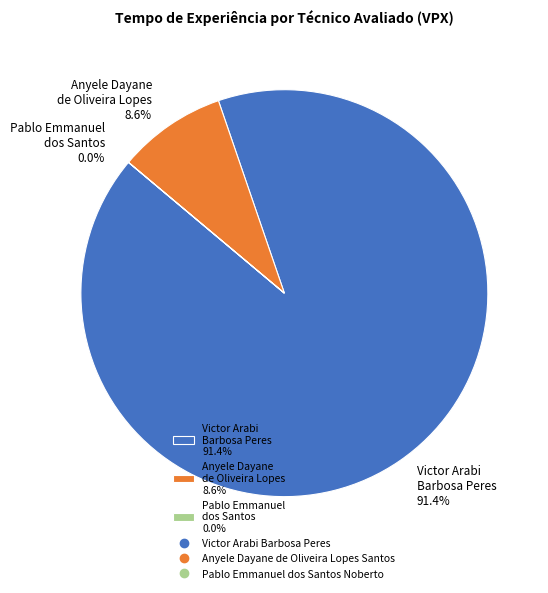

Does Victor Arabi Barbosa Peres 91.4% represent more than half of the total?

Yes